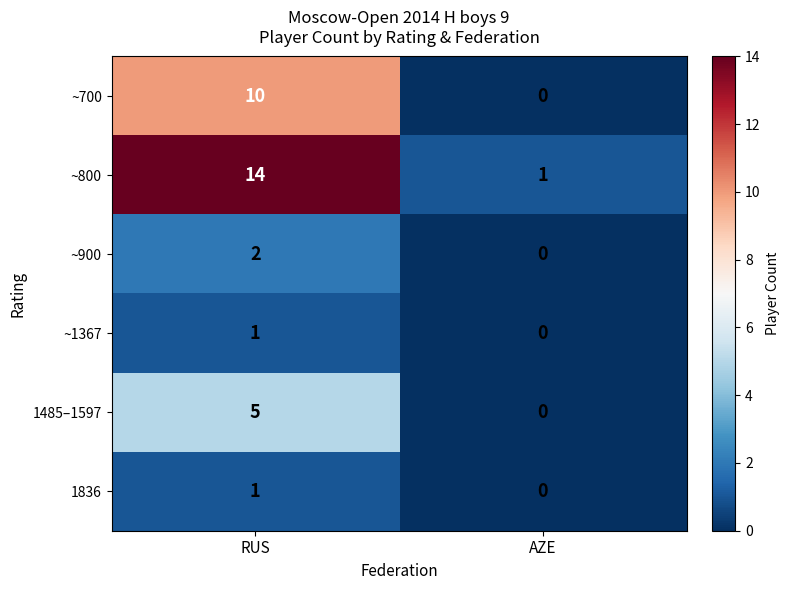

Which category has the lowest value in the ~900 series?

AZE